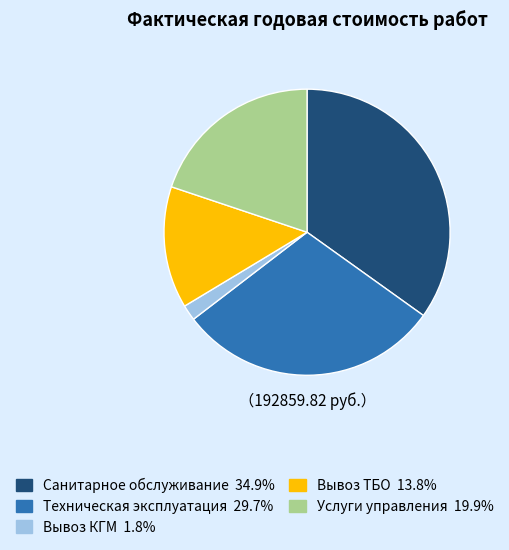

Which category has the smallest portion of the pie?

Вывоз КГМ